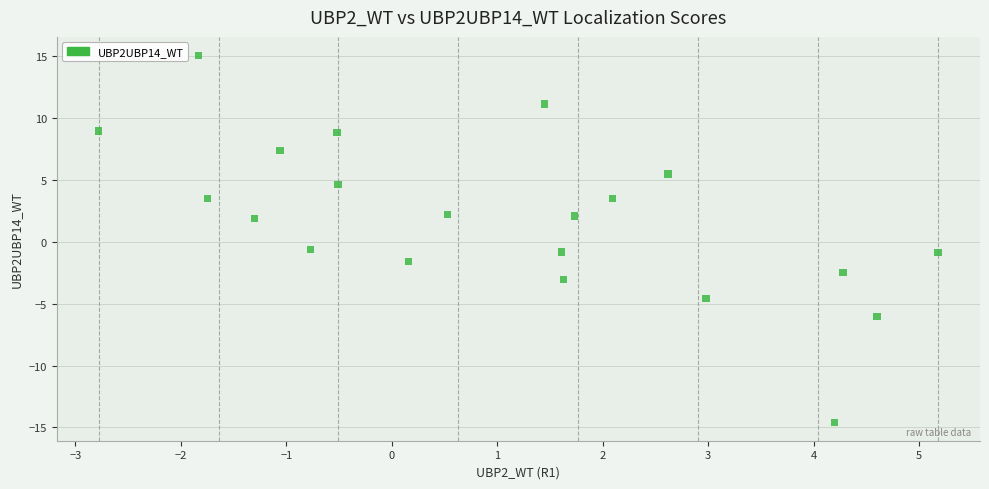

What is the range of Y values (max minus min)?

29.7